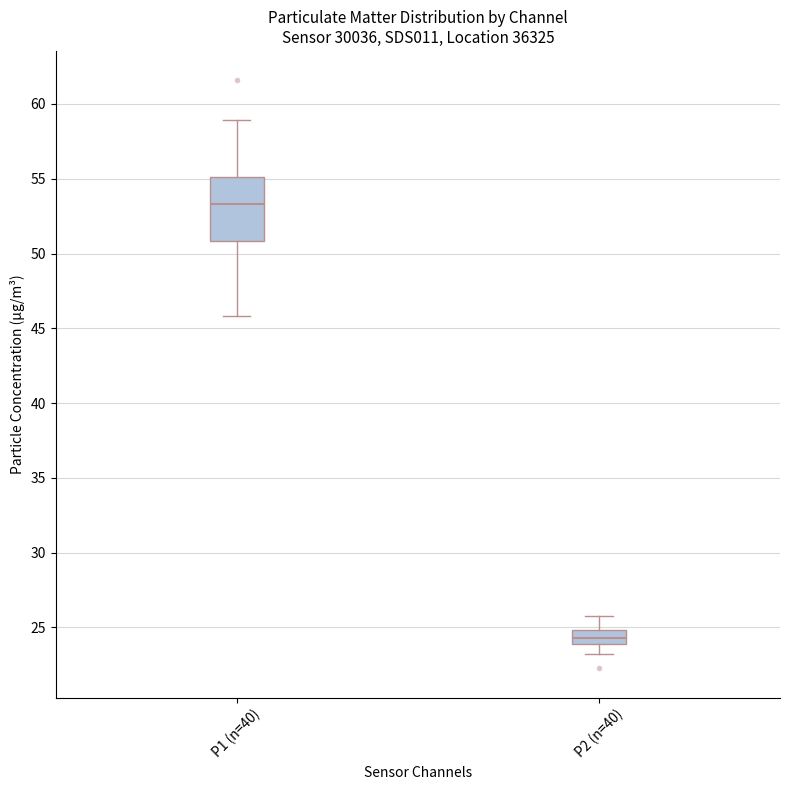

Which box has the lowest median line?

P2 (n=40)